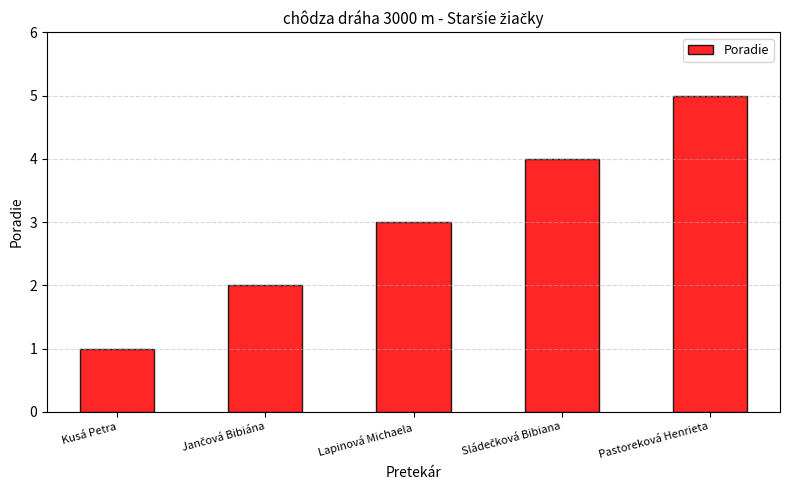

How many bars are there in total?

5